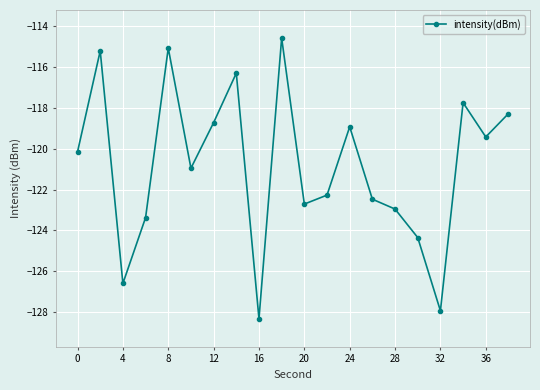

What is the sum of all values?

-2416.2